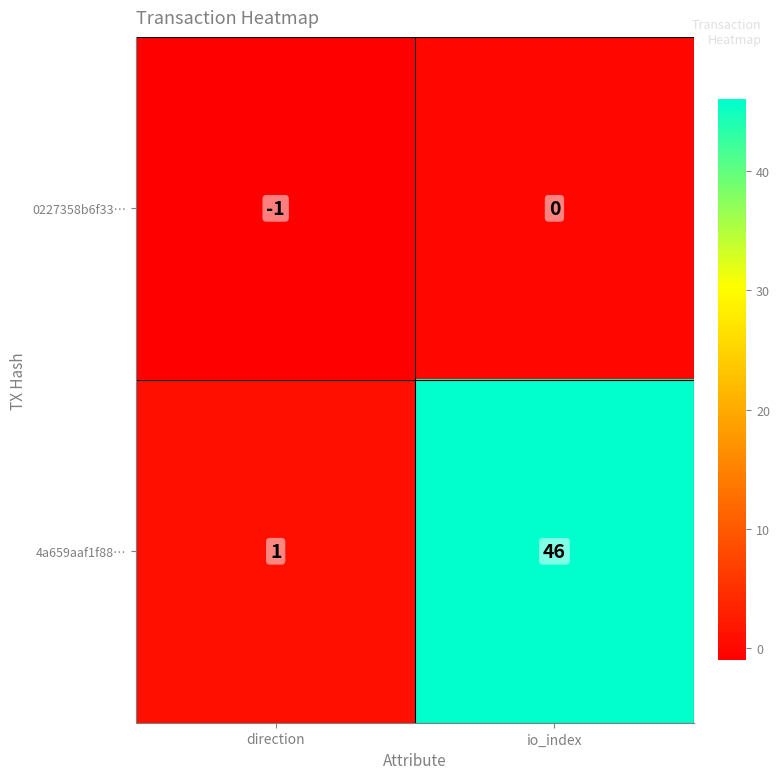

What is the sum of all 4a659aaf1f88… values?

47